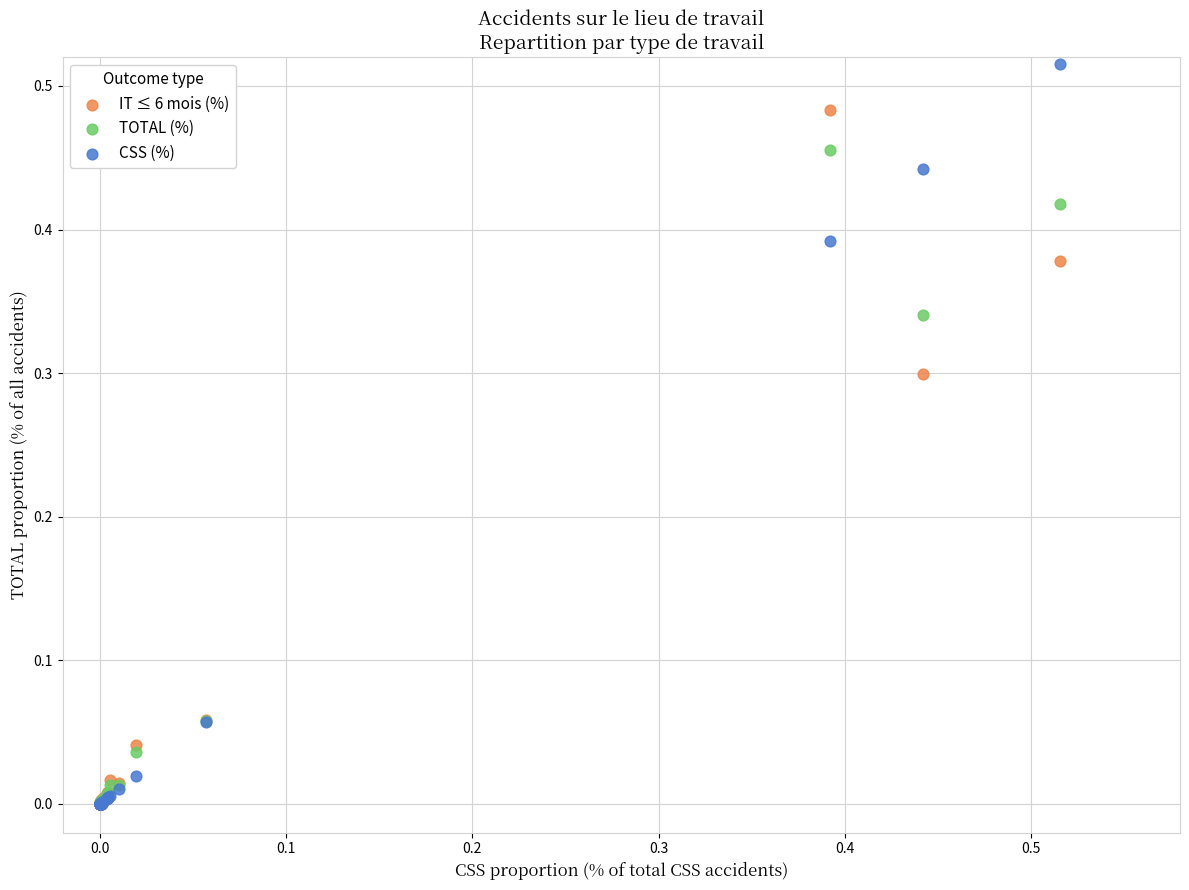

Which series has the widest spread of Y values?

CSS (%)